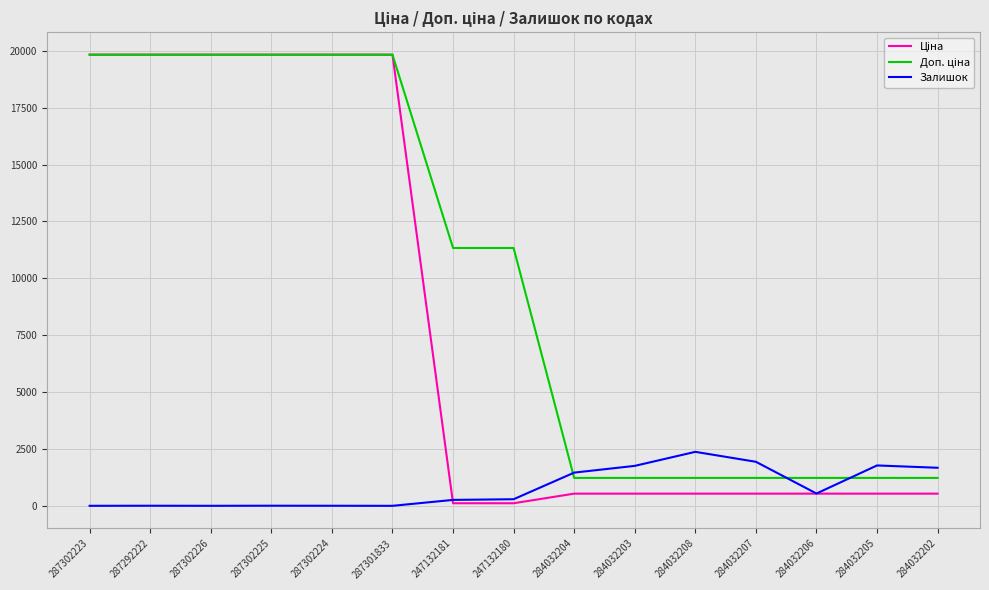

The Залишок series shows 2558.9 at 284032202. True or false?

False